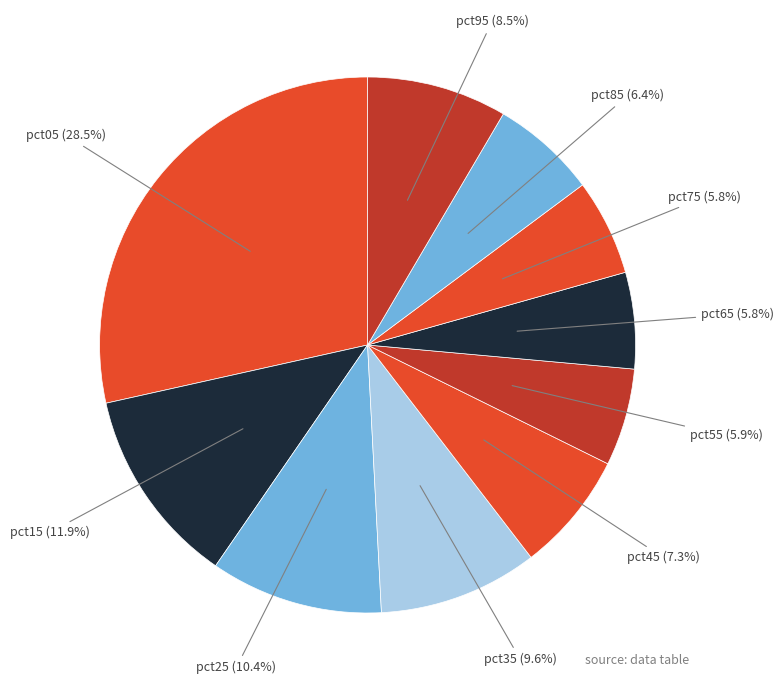

To the nearest percent, what is the combined percentage of pct05 and pct75?

34%